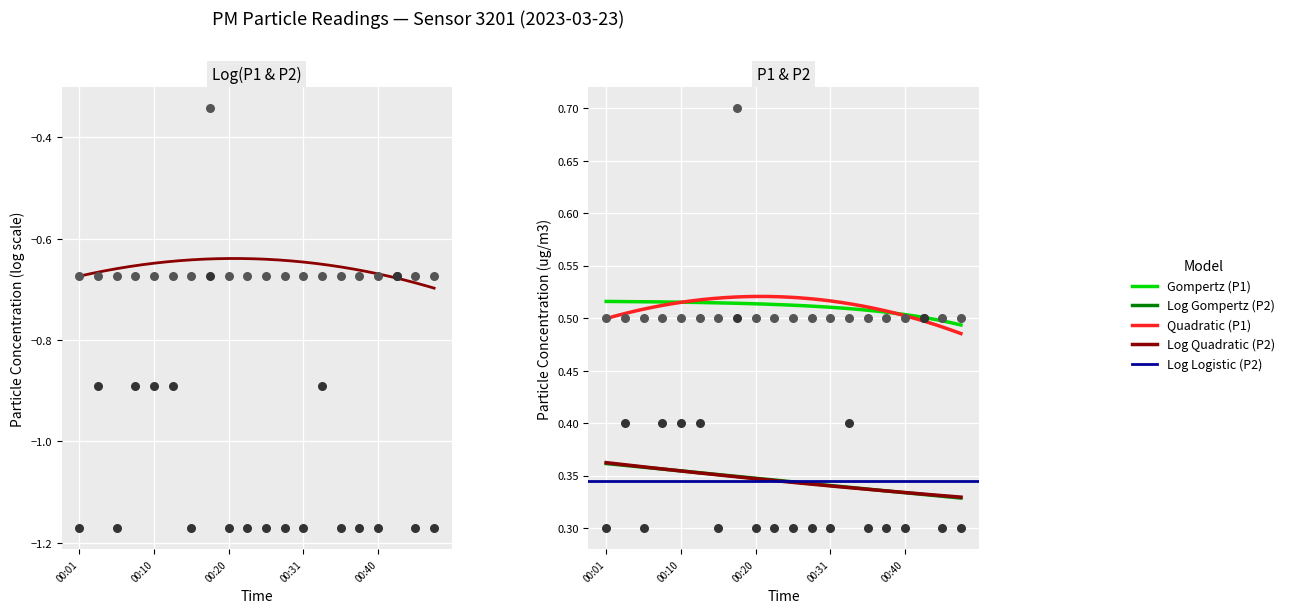

Which series reaches the maximum Y coordinate?

P2